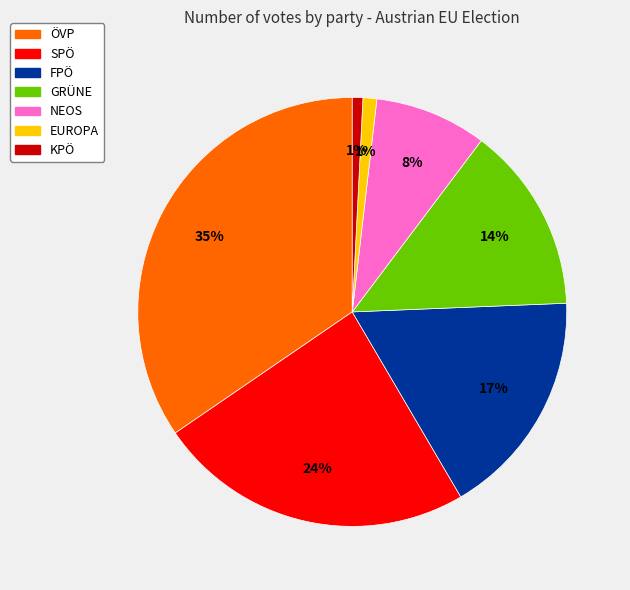

Is there any slice that represents more than half of the pie?

No